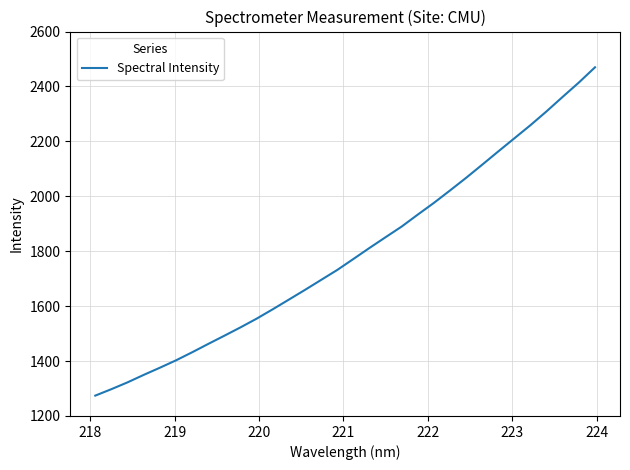

What is the smallest value displayed?

1274.1